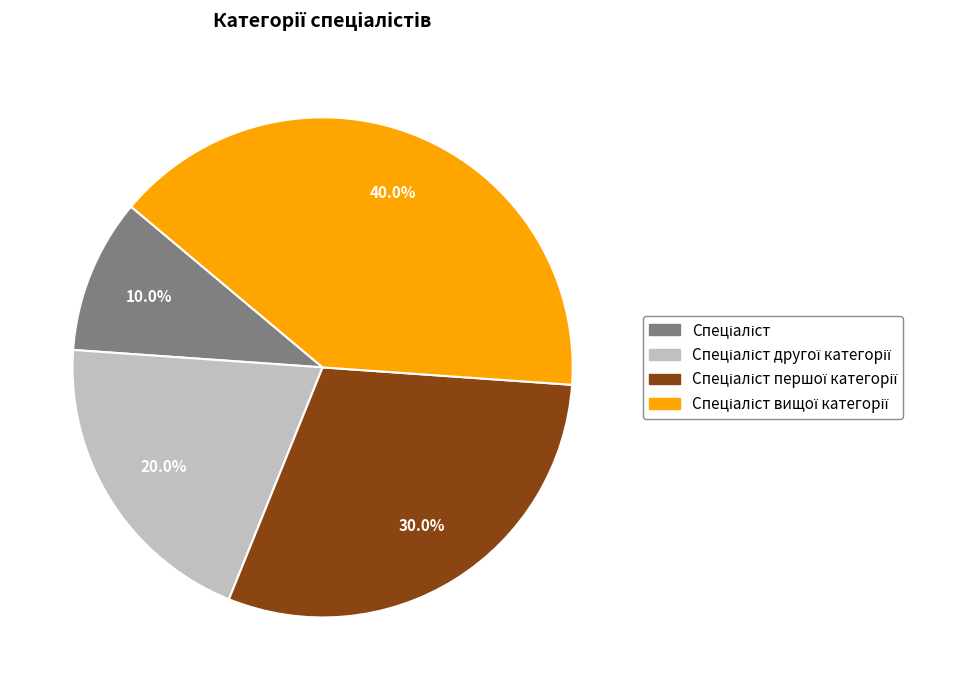

Does any single category account for the majority?

No